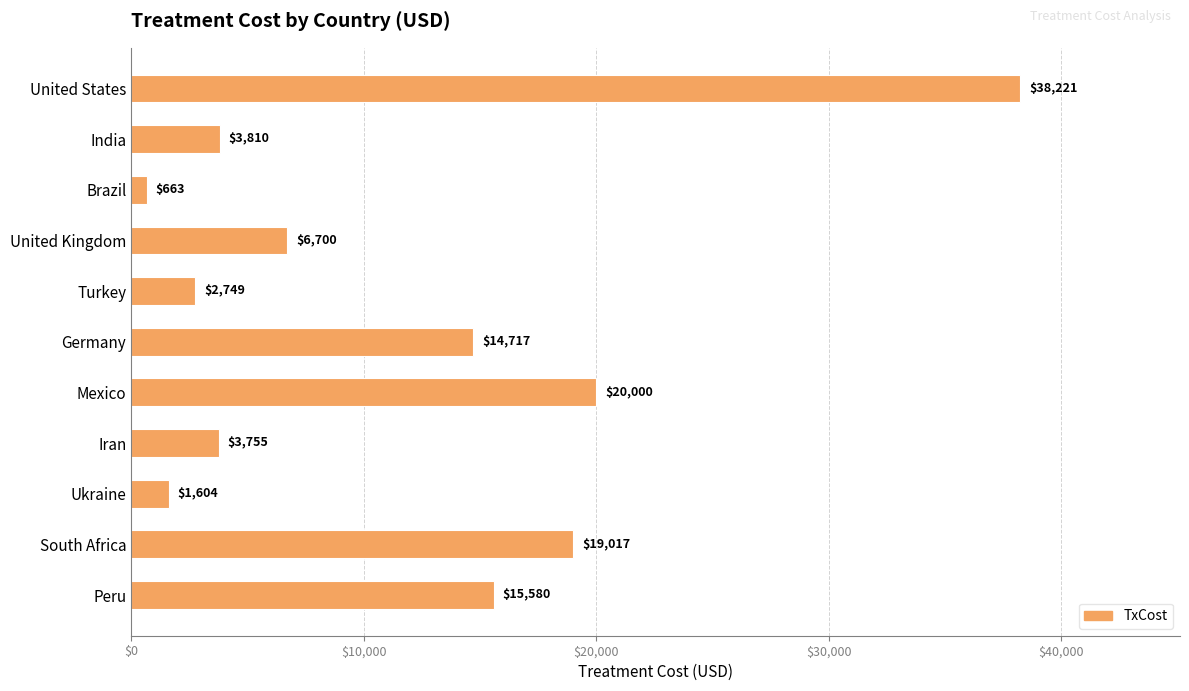

What is the maximum value shown in the chart?

38221.0